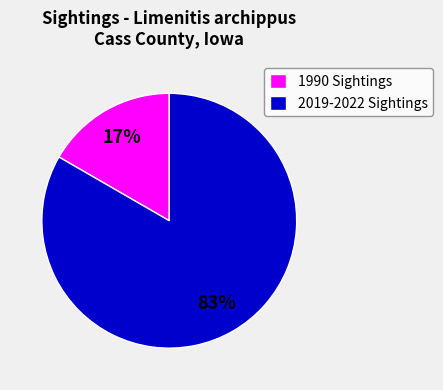

Count the number of slices in the pie.

2